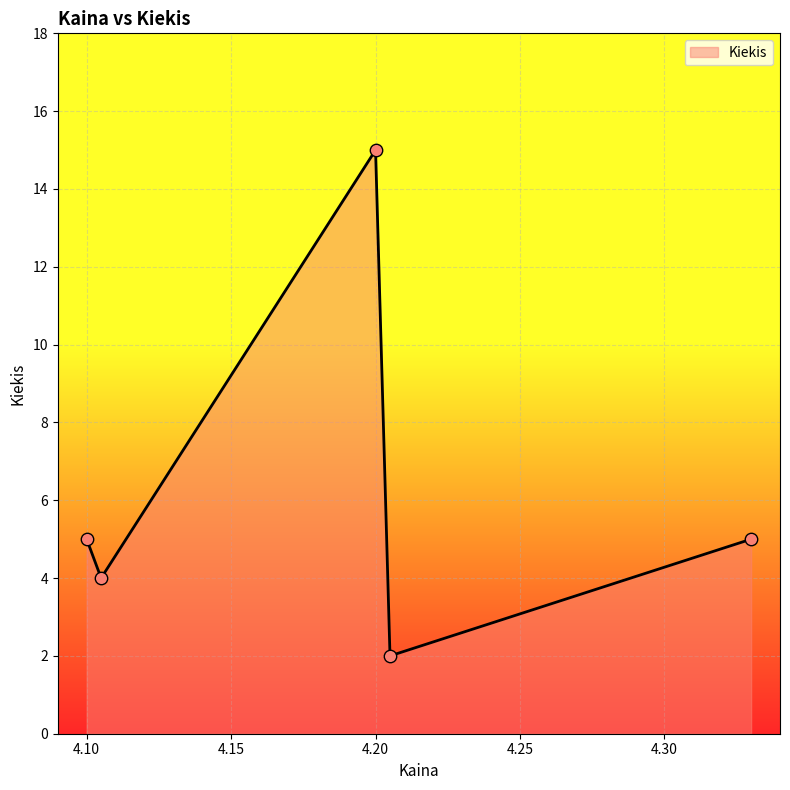

What is the sum of all values?

31